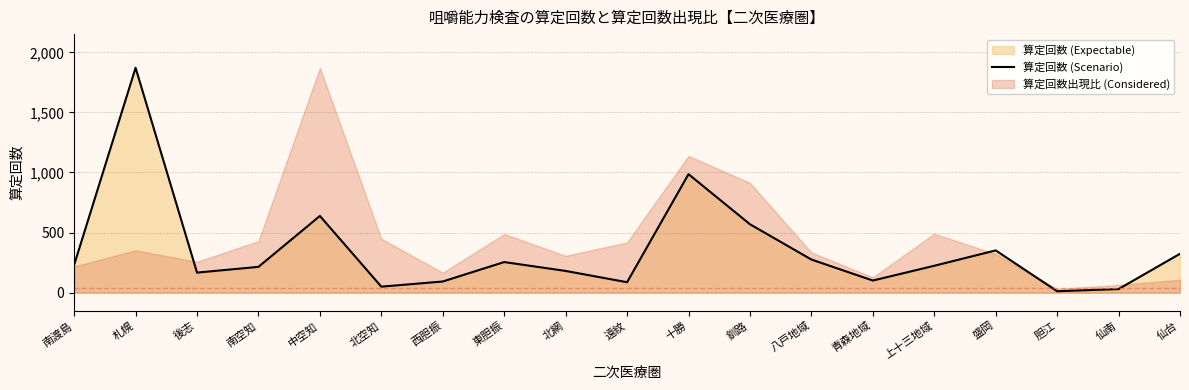

Count the number of values greater than 223.

9